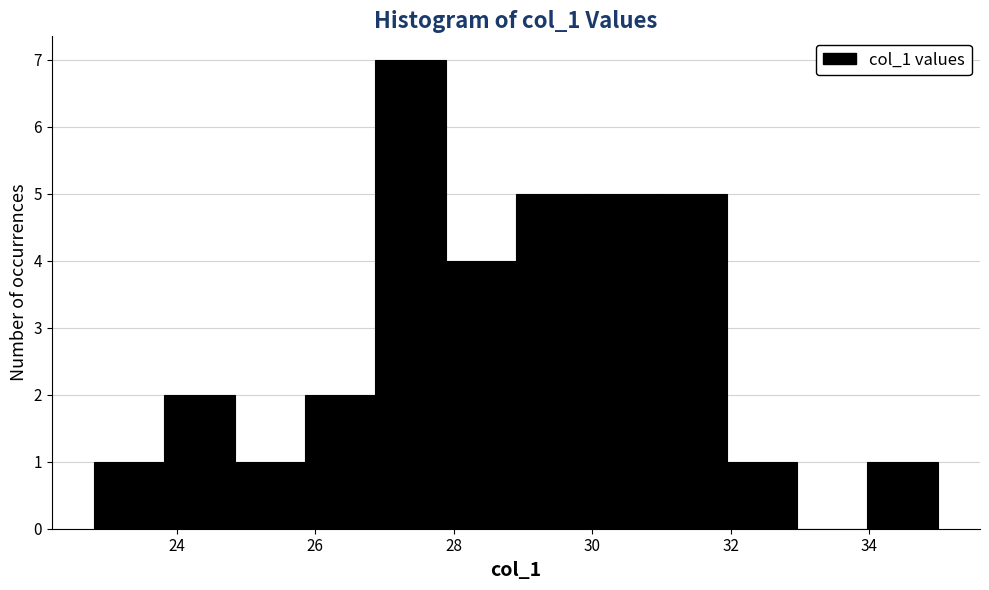

Reading left to right, list every bar in this chart as the range it spans on the x-axis followed by its height. Neither the bar edges nor the heights are printed on the chart, so give them approximately, as read against the axes.

22.8 to 23.8: 1
23.8 to 24.8: 2
24.8 to 25.8: 1
25.8 to 26.8: 2
26.8 to 27.8: 7
27.8 to 28.8: 4
28.8 to 30.0: 5
30.0 to 31.0: 5
31.0 to 32.0: 5
32.0 to 33.0: 1
33.0 to 34.0: 0
34.0 to 35.0: 1